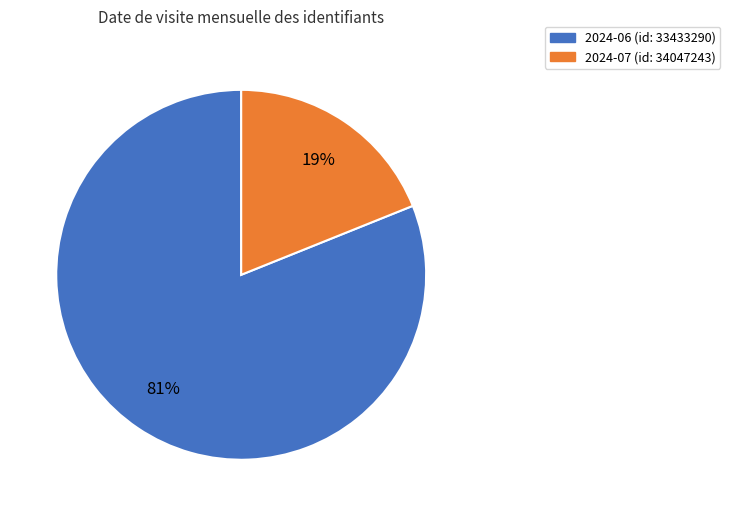

Is there any slice that represents more than half of the pie?

Yes